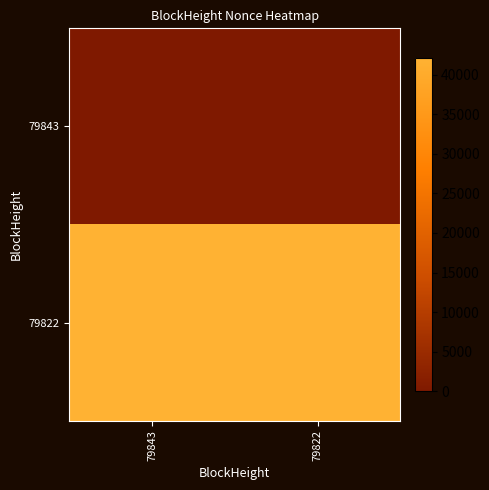

Reading right to left, list all the values displayed in this chart.

79843: 79822=0	79843=0
79822: 79822=42139	79843=42139